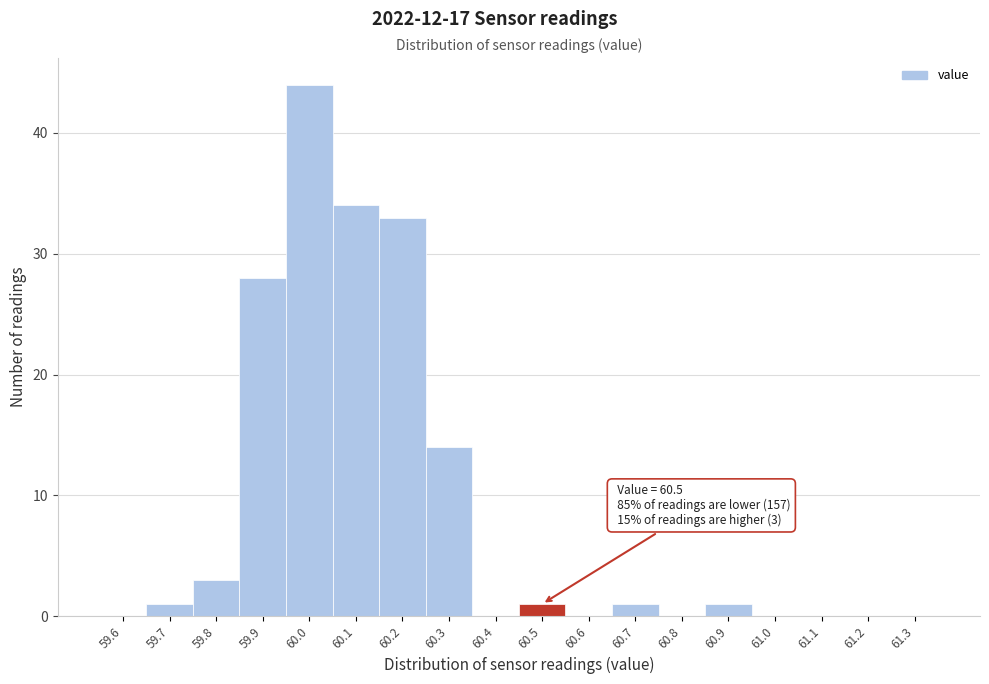

Reading left to right, transcribe all the data shown in this chart.

59.6=0	59.7=1	59.8=3	59.9=28	60.0=44	60.1=34	60.2=33	60.3=14	60.4=0	60.5=1	60.6=0	60.7=1	60.8=0	60.9=1	61.0=0	61.1=0	61.2=0	61.3=0